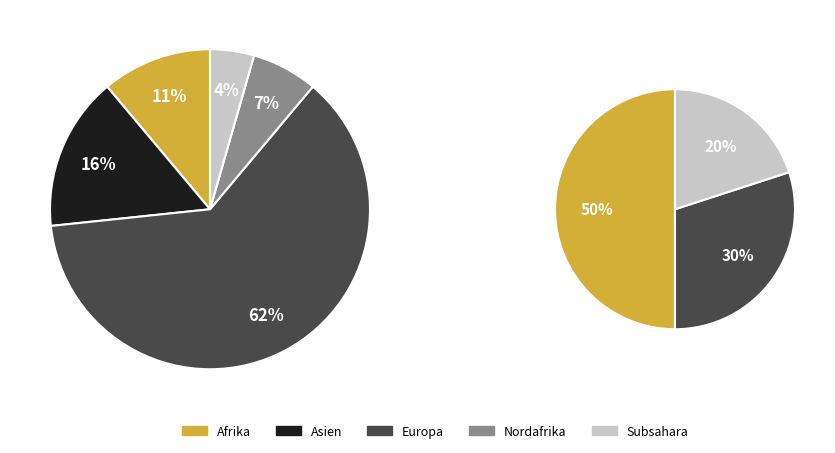

How many segments does this pie chart have?

5